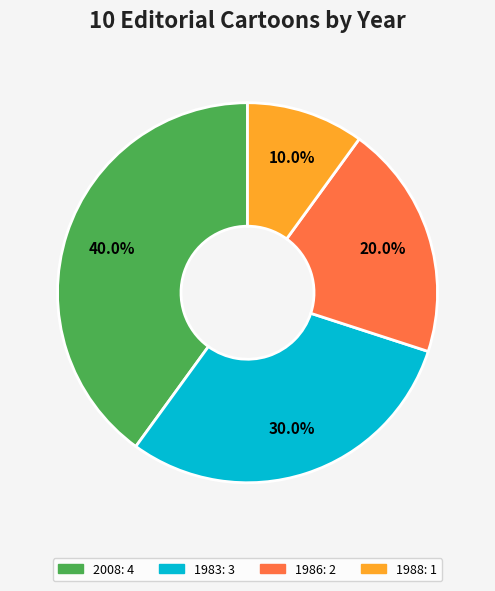

Is there any slice that represents more than half of the pie?

No